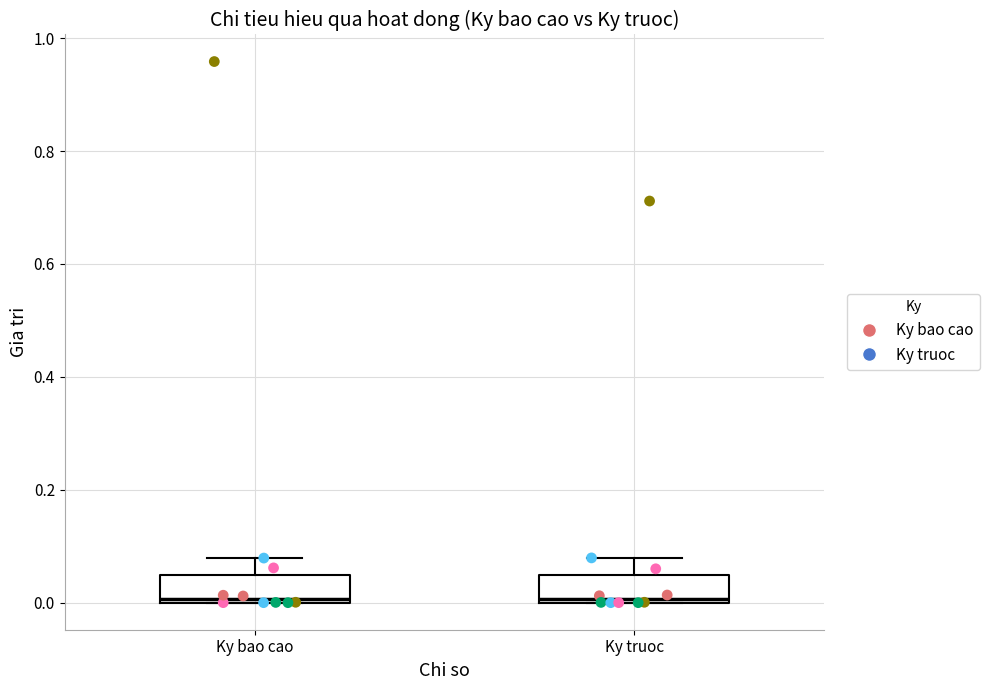

Where is the upper edge of the box for Ky bao cao on the y-axis? The values are not printed on the chart, so give them approximately, as read against the axis.

0.04